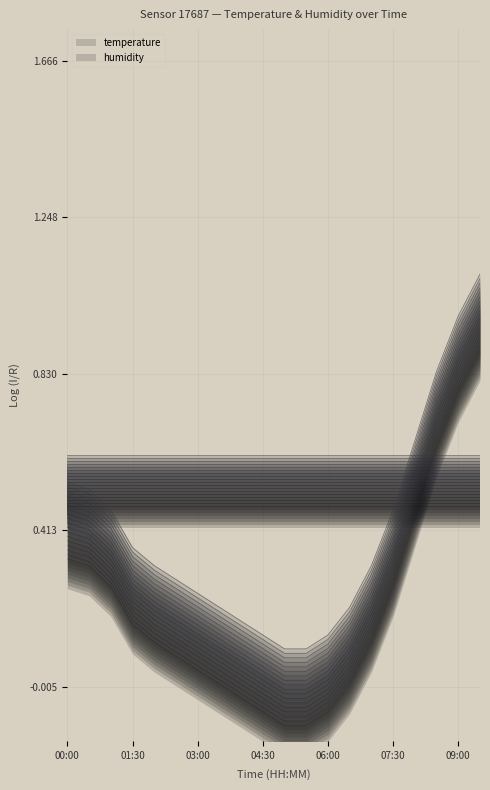

Count the number of categories in the chart.

20